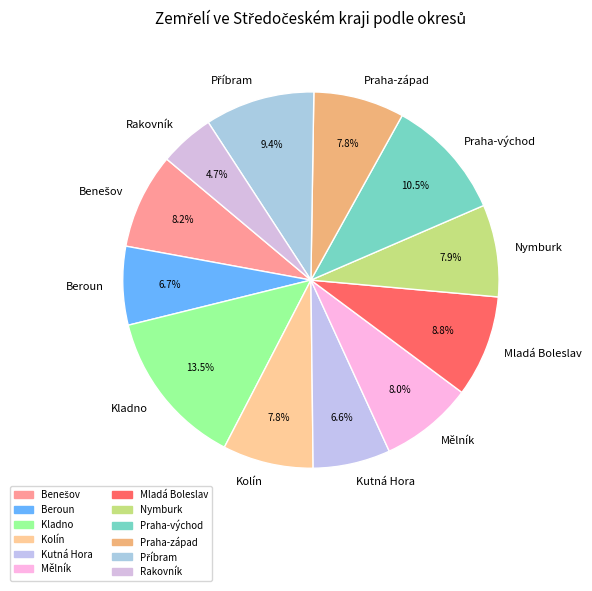

To the nearest percent, what portion does Praha-západ represent?

8%